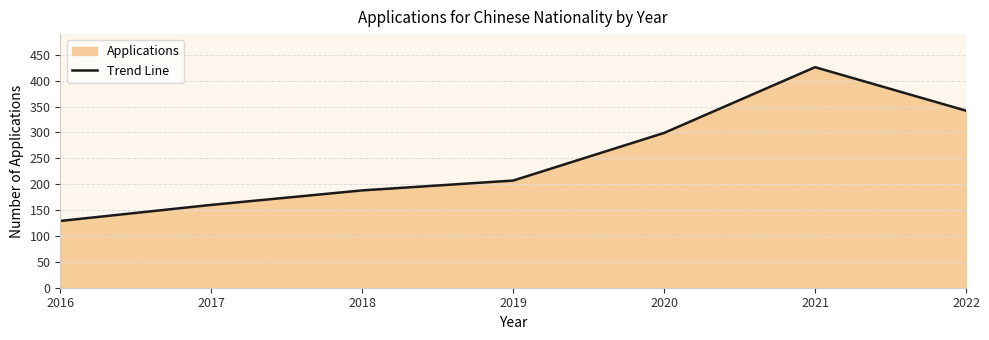

How many data points does each series have?

7